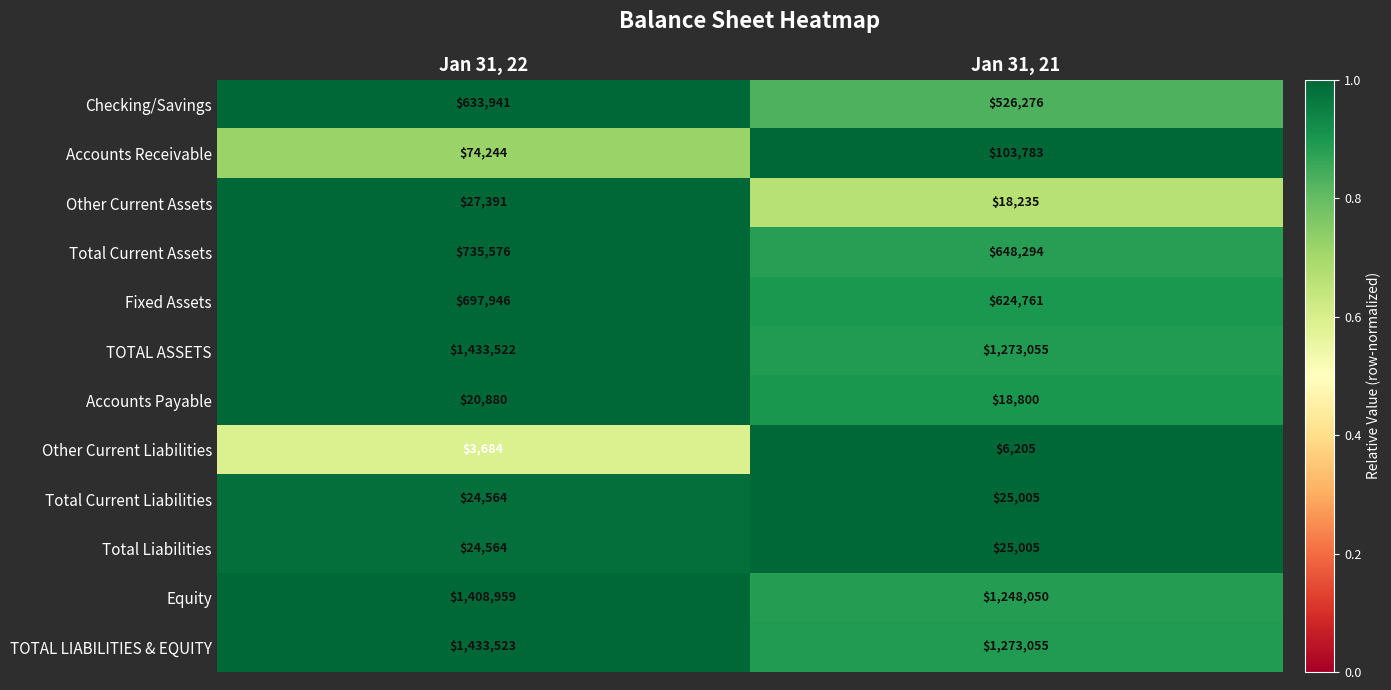

What is the spread (max minus min) of values at Jan 31, 22?

1429839